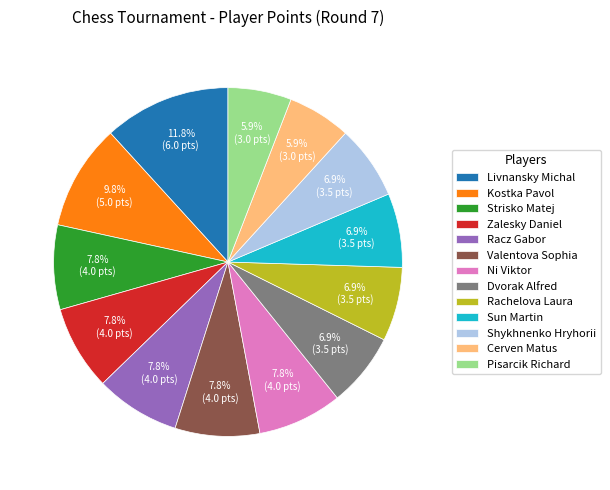

What percentage is NOT represented by Zalesky Daniel?

92.2%